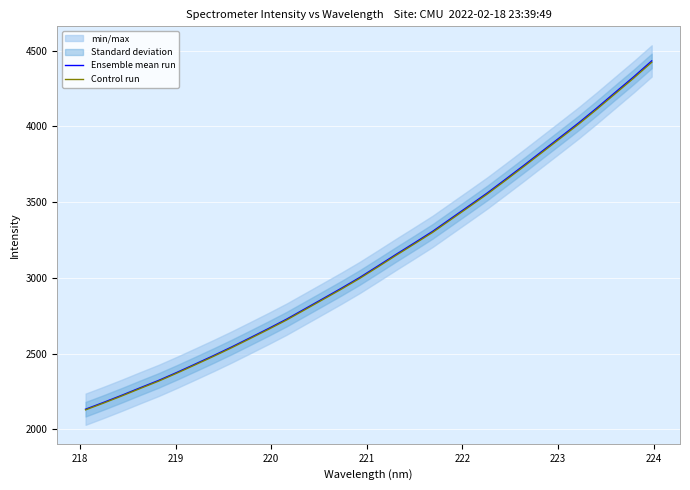

What is the lowest value of the Control run series?

2128.4